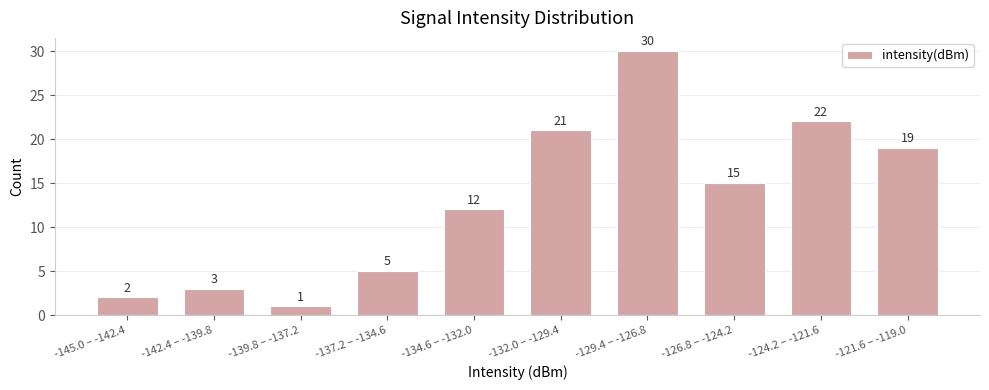

Reading left to right, list all the values displayed in this chart.

-145.0 – -142.4=2	-142.4 – -139.8=3	-139.8 – -137.2=1	-137.2 – -134.6=5	-134.6 – -132.0=12	-132.0 – -129.4=21	-129.4 – -126.8=30	-126.8 – -124.2=15	-124.2 – -121.6=22	-121.6 – -119.0=19